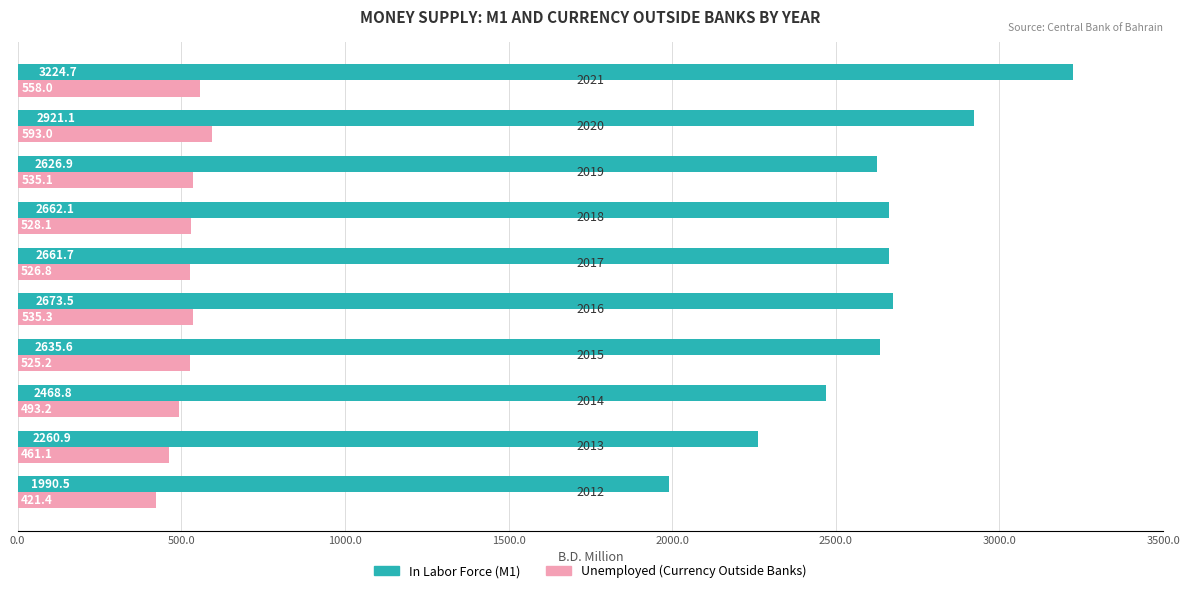

What is the lowest value of the In Labor Force (M1) series?

1990.5